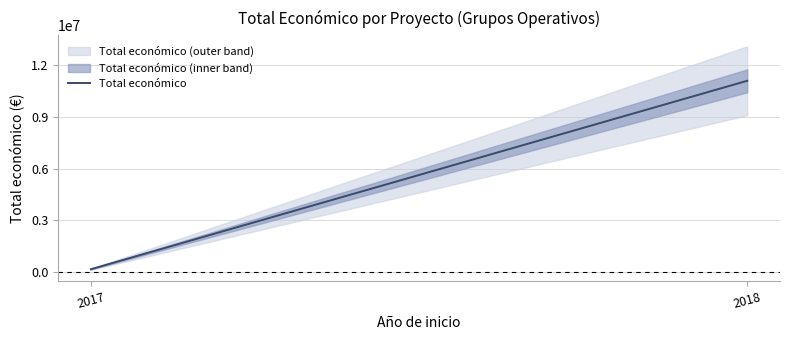

What is the change in value from 2017 to 2018?

+10905094